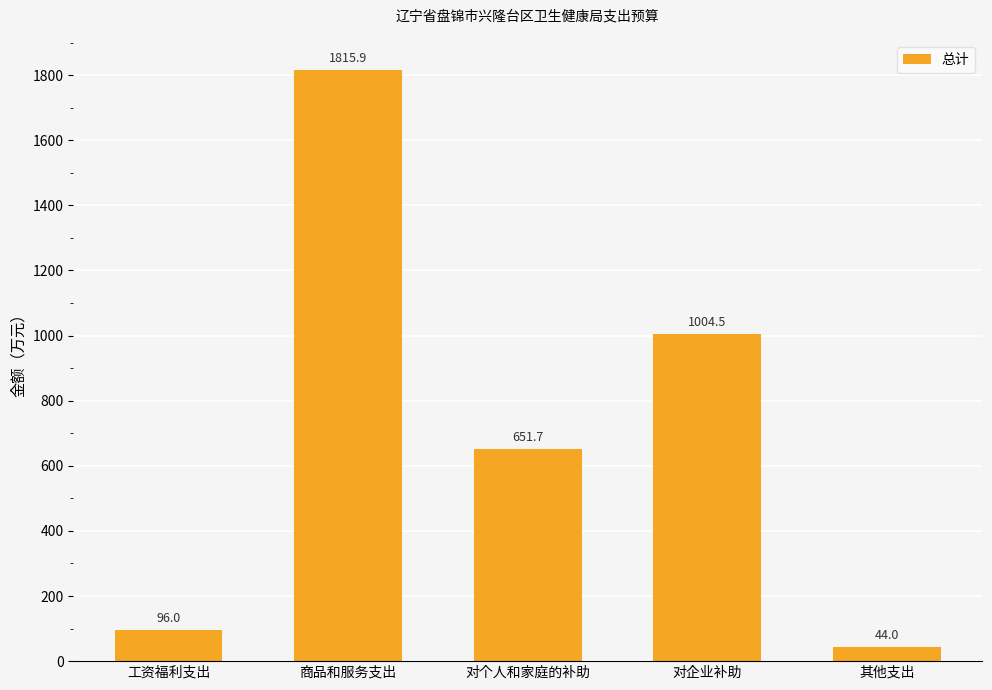

What is the label of the 3rd bar from the right?

对个人和家庭的补助